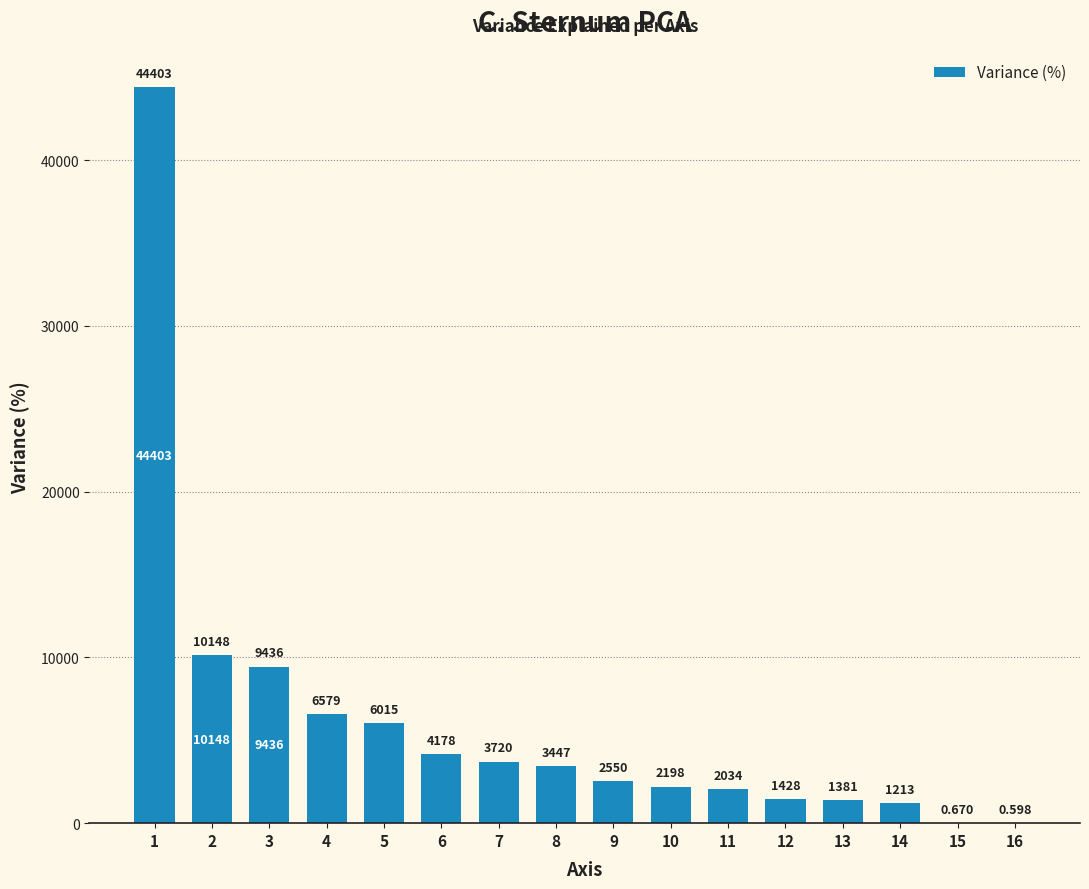

At which label is the value closest to 22201?

2